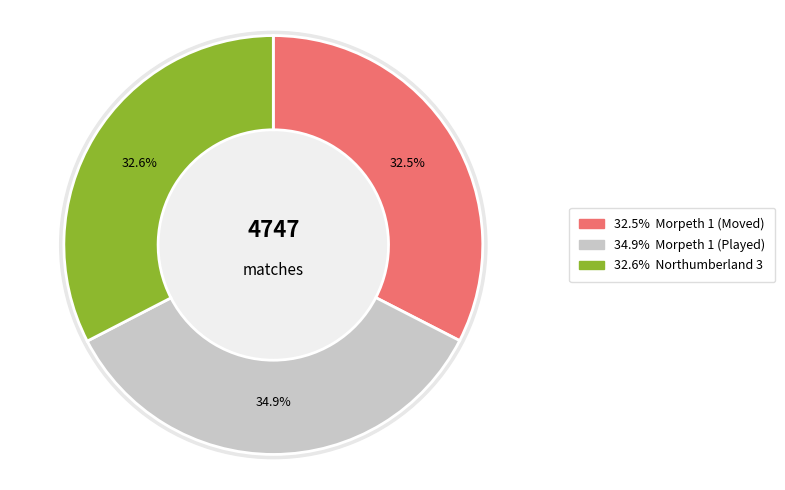

Rank the categories by value from highest to lowest.

Morpeth 1 (Played), Northumberland 3, Morpeth 1 (Moved)